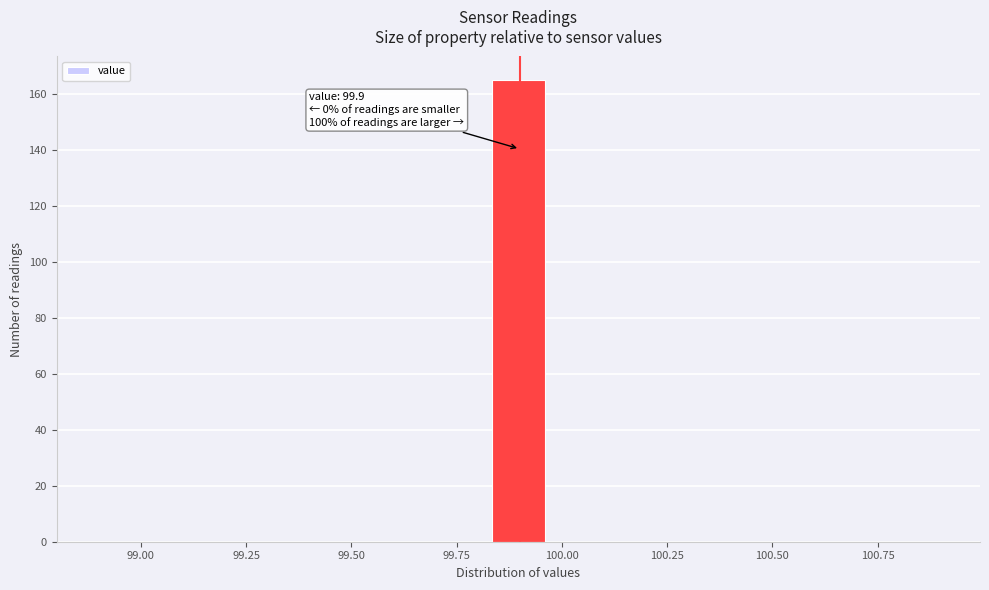

Read against the x-axis, roughly where is the centre of the tallest bar?

99.90